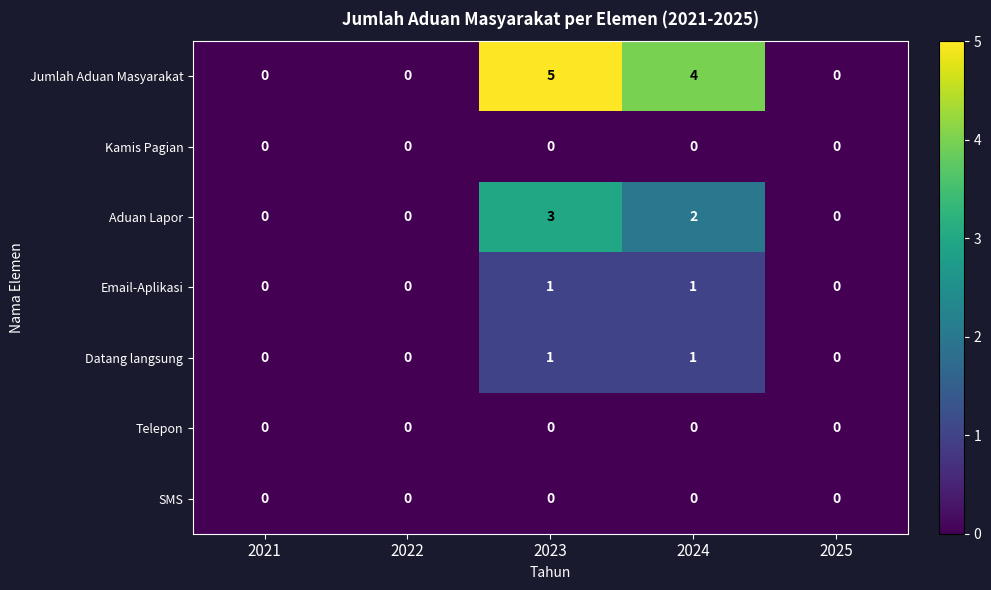

The value of Datang langsung at 2024 is 0. True or false?

False